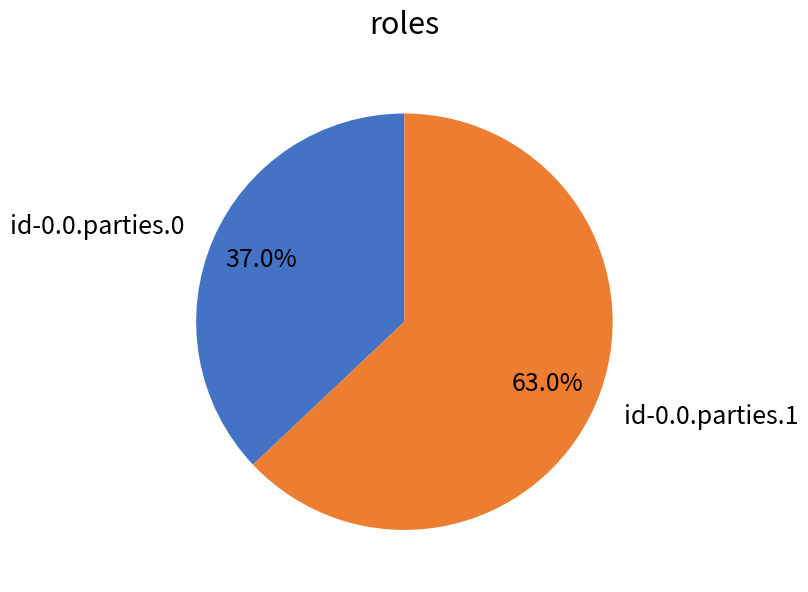

Approximately how many times larger is the value at id-0.0.parties.1 compared to id-0.0.parties.0?

1.7